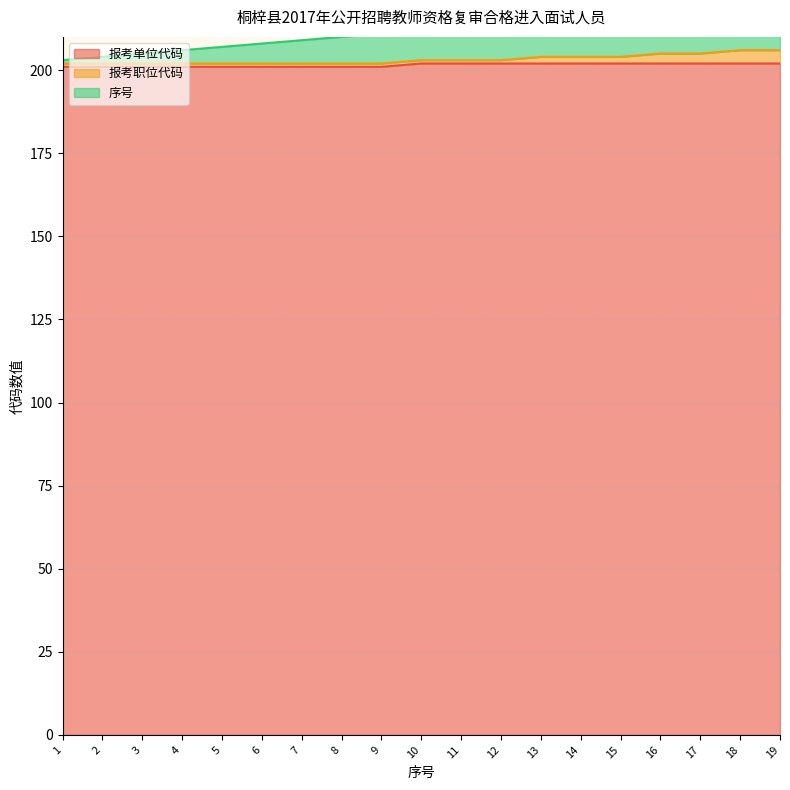

Is it true that 报考单位代码 equals 344 at 15?

False